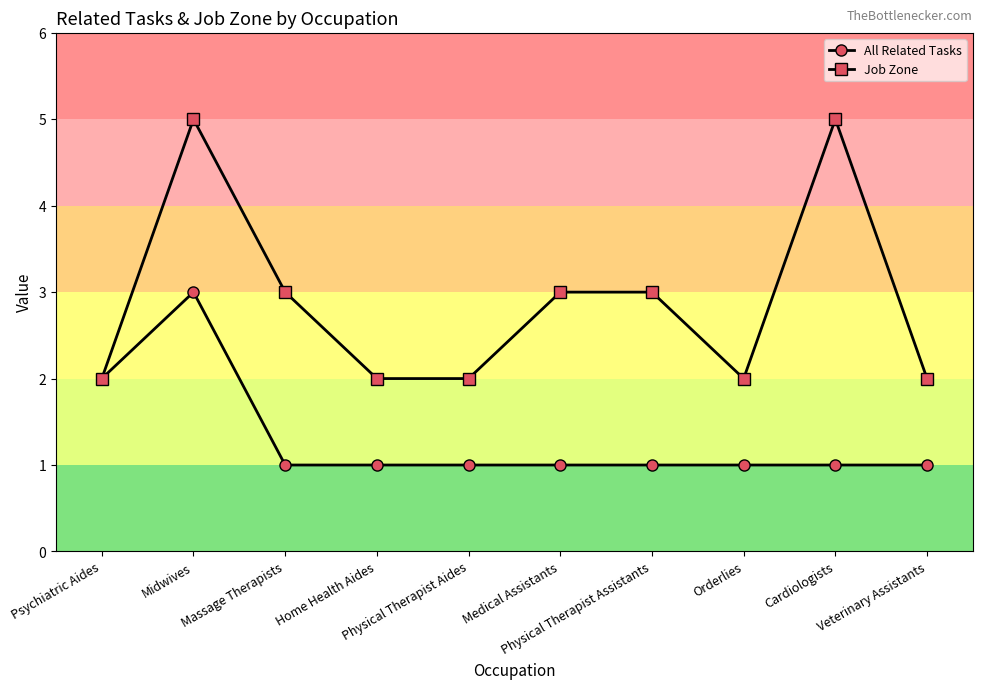

True or false: All Related Tasks has more than 0 interior local peaks.

True